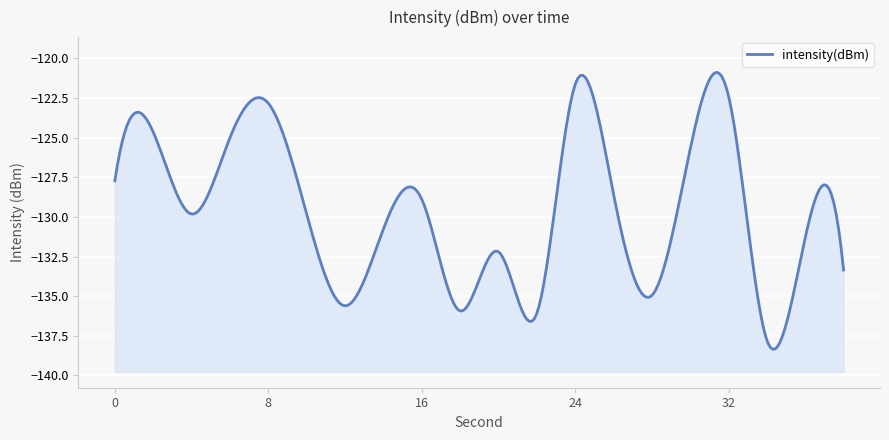

What is the difference between the values at 12 and 2?

11.0